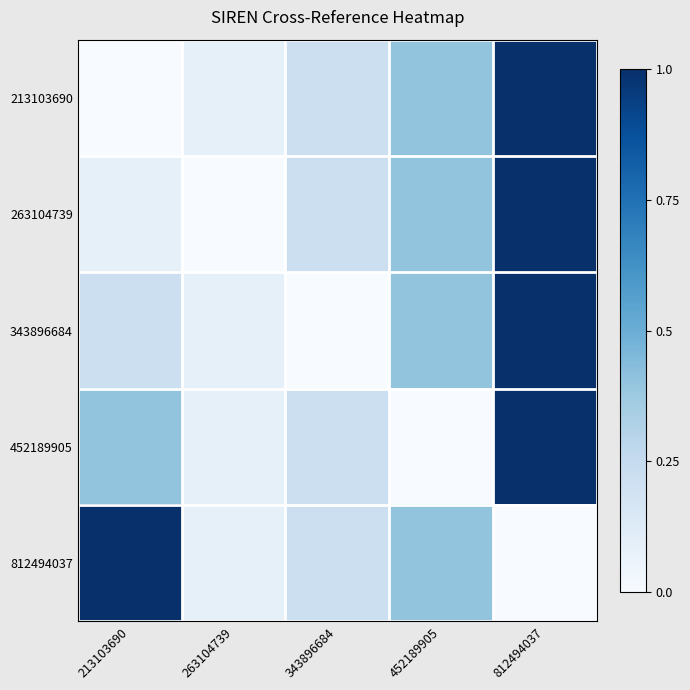

What is the greatest value displayed?

1.0